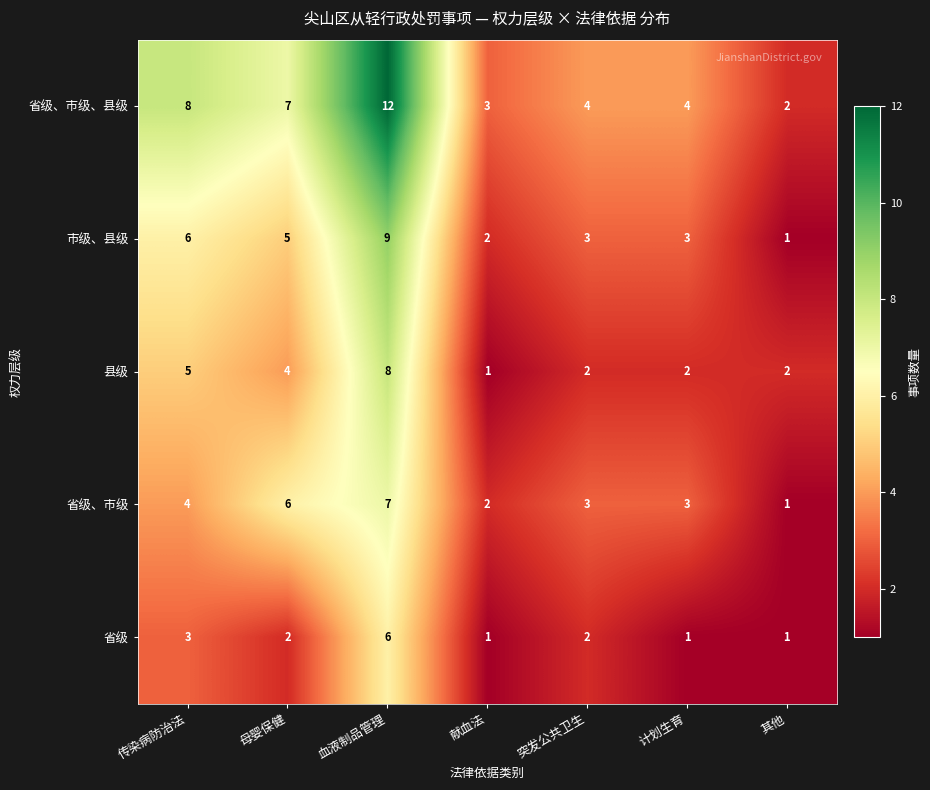

What is the minimum value shown in the chart?

1